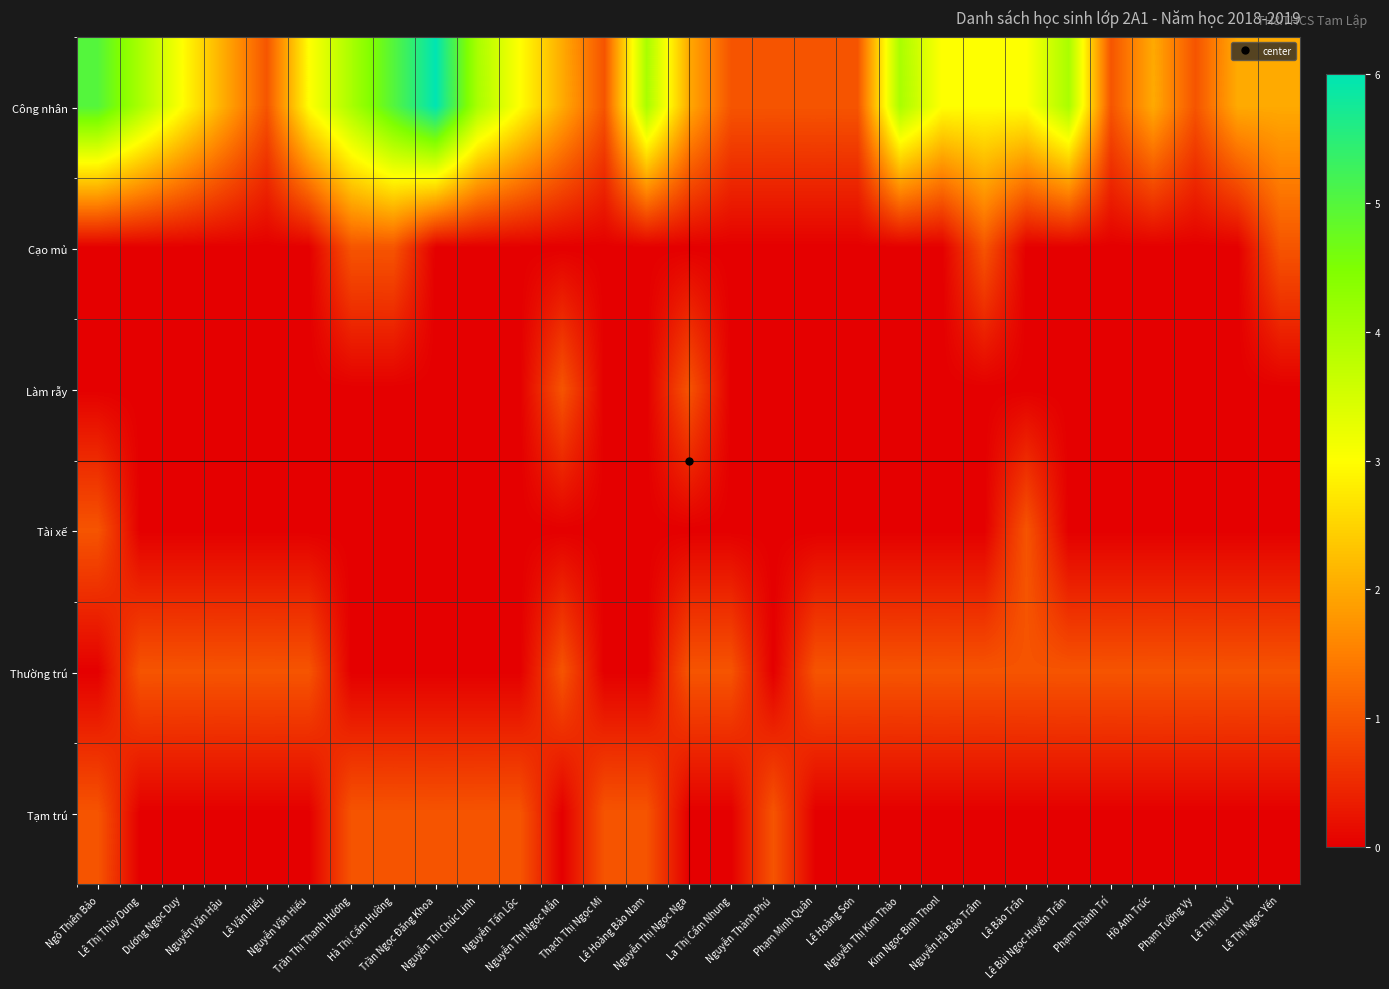

Reading left to right, extract all data points from this chart.

Công nhân: Ngô Thiên Bảo=5	Lê Thị Thùy Dung=4	Dương Ngọc Duy=3	Nguyễn Văn Hậu=2	Lê Văn Hiếu=1	Nguyễn Văn Hiếu=3	Trần Thị Thanh Hương=4	Hà Thị Cẩm Hường=5	Trần Ngọc Đăng Khoa=6	Nguyễn Thị Chúc Linh=4	Nguyễn Tấn Lộc=3	Nguyễn Thị Ngọc Mẫn=2	Thạch Thị Ngọc Mi=1	Lê Hoàng Bảo Nam=4	Nguyễn Thị Ngọc Nga=2	La Thị Cẩm Nhung=1	Nguyễn Thành Phú=1	Phạm Minh Quân=1	Lê Hoàng Sơn=1	Nguyễn Thị Kim Thảo=4	Kim Ngọc Binh Thonl=3	Nguyễn Hà Bảo Trâm=3	Lê Bảo Trân=3	Lê Bùi Ngọc Huyển Trân=4	Phạm Thành Trí=1	Hồ Anh Trúc=2	Phạm Tường Vy=1	Lê Thị Như Ý=2	Lê Thị Ngọc Yến=2
Cạo mủ: Ngô Thiên Bảo=0	Lê Thị Thùy Dung=0	Dương Ngọc Duy=0	Nguyễn Văn Hậu=0	Lê Văn Hiếu=0	Nguyễn Văn Hiếu=0	Trần Thị Thanh Hương=1	Hà Thị Cẩm Hường=1	Trần Ngọc Đăng Khoa=0	Nguyễn Thị Chúc Linh=0	Nguyễn Tấn Lộc=0	Nguyễn Thị Ngọc Mẫn=0	Thạch Thị Ngọc Mi=0	Lê Hoàng Bảo Nam=0	Nguyễn Thị Ngọc Nga=0	La Thị Cẩm Nhung=0	Nguyễn Thành Phú=0	Phạm Minh Quân=0	Lê Hoàng Sơn=0	Nguyễn Thị Kim Thảo=0	Kim Ngọc Binh Thonl=0	Nguyễn Hà Bảo Trâm=1	Lê Bảo Trân=0	Lê Bùi Ngọc Huyển Trân=0	Phạm Thành Trí=0	Hồ Anh Trúc=0	Phạm Tường Vy=0	Lê Thị Như Ý=0	Lê Thị Ngọc Yến=1
Làm rẫy: Ngô Thiên Bảo=0	Lê Thị Thùy Dung=0	Dương Ngọc Duy=0	Nguyễn Văn Hậu=0	Lê Văn Hiếu=0	Nguyễn Văn Hiếu=0	Trần Thị Thanh Hương=0	Hà Thị Cẩm Hường=0	Trần Ngọc Đăng Khoa=0	Nguyễn Thị Chúc Linh=0	Nguyễn Tấn Lộc=0	Nguyễn Thị Ngọc Mẫn=1	Thạch Thị Ngọc Mi=0	Lê Hoàng Bảo Nam=0	Nguyễn Thị Ngọc Nga=1	La Thị Cẩm Nhung=0	Nguyễn Thành Phú=0	Phạm Minh Quân=0	Lê Hoàng Sơn=0	Nguyễn Thị Kim Thảo=0	Kim Ngọc Binh Thonl=0	Nguyễn Hà Bảo Trâm=0	Lê Bảo Trân=0	Lê Bùi Ngọc Huyển Trân=0	Phạm Thành Trí=0	Hồ Anh Trúc=0	Phạm Tường Vy=0	Lê Thị Như Ý=0	Lê Thị Ngọc Yến=0
Tài xế: Ngô Thiên Bảo=1	Lê Thị Thùy Dung=0	Dương Ngọc Duy=0	Nguyễn Văn Hậu=0	Lê Văn Hiếu=0	Nguyễn Văn Hiếu=0	Trần Thị Thanh Hương=0	Hà Thị Cẩm Hường=0	Trần Ngọc Đăng Khoa=0	Nguyễn Thị Chúc Linh=0	Nguyễn Tấn Lộc=0	Nguyễn Thị Ngọc Mẫn=0	Thạch Thị Ngọc Mi=0	Lê Hoàng Bảo Nam=0	Nguyễn Thị Ngọc Nga=0	La Thị Cẩm Nhung=0	Nguyễn Thành Phú=0	Phạm Minh Quân=0	Lê Hoàng Sơn=0	Nguyễn Thị Kim Thảo=0	Kim Ngọc Binh Thonl=0	Nguyễn Hà Bảo Trâm=0	Lê Bảo Trân=1	Lê Bùi Ngọc Huyển Trân=0	Phạm Thành Trí=0	Hồ Anh Trúc=0	Phạm Tường Vy=0	Lê Thị Như Ý=0	Lê Thị Ngọc Yến=0
Thường trú: Ngô Thiên Bảo=0	Lê Thị Thùy Dung=1	Dương Ngọc Duy=1	Nguyễn Văn Hậu=1	Lê Văn Hiếu=1	Nguyễn Văn Hiếu=1	Trần Thị Thanh Hương=0	Hà Thị Cẩm Hường=0	Trần Ngọc Đăng Khoa=0	Nguyễn Thị Chúc Linh=0	Nguyễn Tấn Lộc=0	Nguyễn Thị Ngọc Mẫn=1	Thạch Thị Ngọc Mi=0	Lê Hoàng Bảo Nam=0	Nguyễn Thị Ngọc Nga=1	La Thị Cẩm Nhung=1	Nguyễn Thành Phú=0	Phạm Minh Quân=1	Lê Hoàng Sơn=1	Nguyễn Thị Kim Thảo=1	Kim Ngọc Binh Thonl=1	Nguyễn Hà Bảo Trâm=1	Lê Bảo Trân=1	Lê Bùi Ngọc Huyển Trân=1	Phạm Thành Trí=1	Hồ Anh Trúc=1	Phạm Tường Vy=1	Lê Thị Như Ý=1	Lê Thị Ngọc Yến=1
Tạm trú: Ngô Thiên Bảo=1	Lê Thị Thùy Dung=0	Dương Ngọc Duy=0	Nguyễn Văn Hậu=0	Lê Văn Hiếu=0	Nguyễn Văn Hiếu=0	Trần Thị Thanh Hương=1	Hà Thị Cẩm Hường=1	Trần Ngọc Đăng Khoa=1	Nguyễn Thị Chúc Linh=1	Nguyễn Tấn Lộc=1	Nguyễn Thị Ngọc Mẫn=0	Thạch Thị Ngọc Mi=1	Lê Hoàng Bảo Nam=1	Nguyễn Thị Ngọc Nga=0	La Thị Cẩm Nhung=0	Nguyễn Thành Phú=1	Phạm Minh Quân=0	Lê Hoàng Sơn=0	Nguyễn Thị Kim Thảo=0	Kim Ngọc Binh Thonl=0	Nguyễn Hà Bảo Trâm=0	Lê Bảo Trân=0	Lê Bùi Ngọc Huyển Trân=0	Phạm Thành Trí=0	Hồ Anh Trúc=0	Phạm Tường Vy=0	Lê Thị Như Ý=0	Lê Thị Ngọc Yến=0